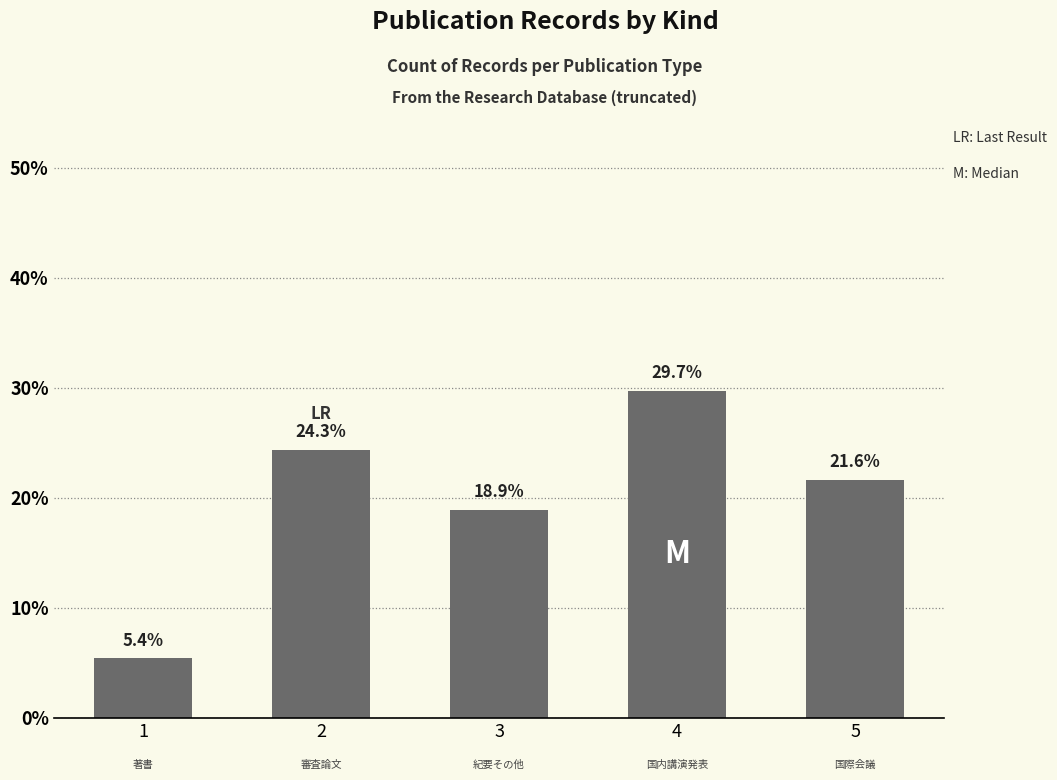

What is the change in value from 1 to 4?

+0.2